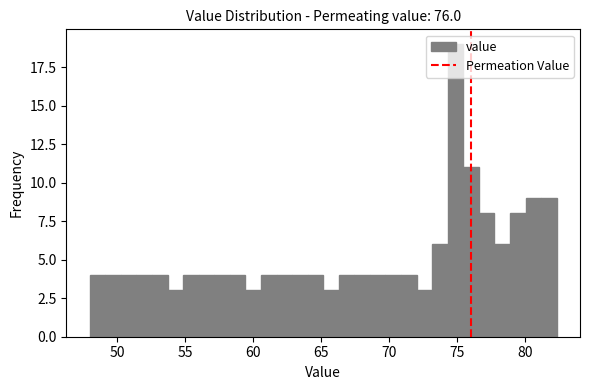

Read against the x-axis, roughly where is the centre of the tallest bar?

75.0